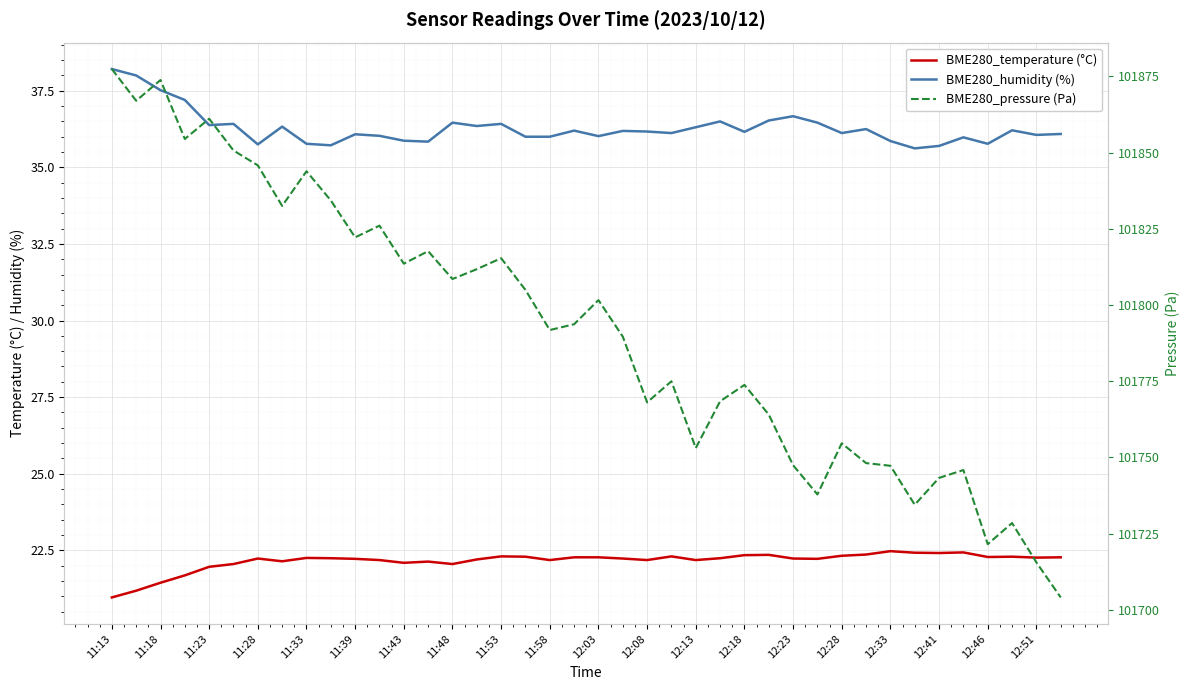

Between 12:23 and 12:51, which is larger?

12:51